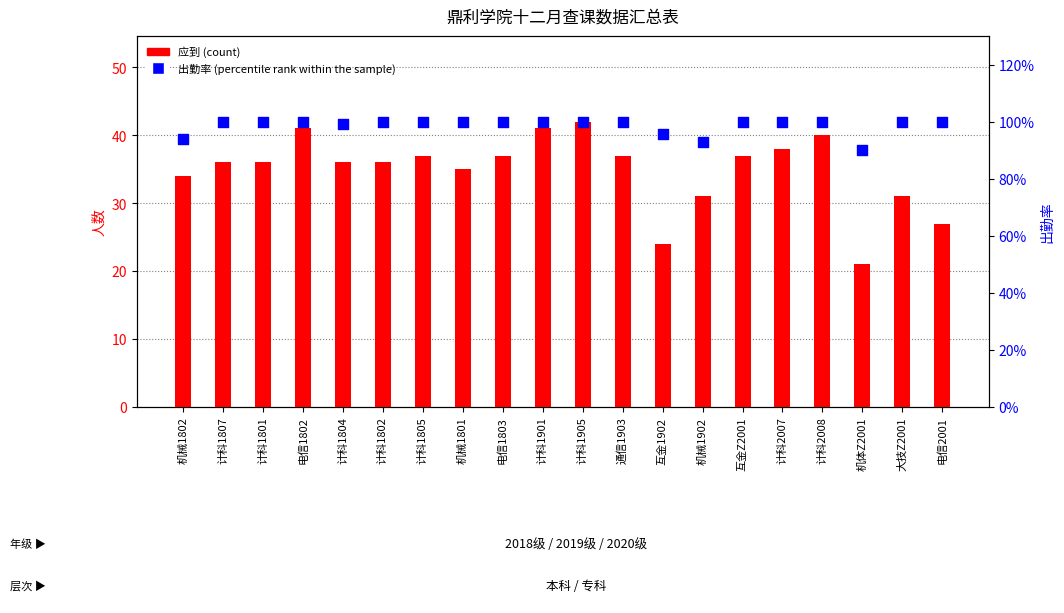

What are all the series names shown in the legend?

应到, 出勤率